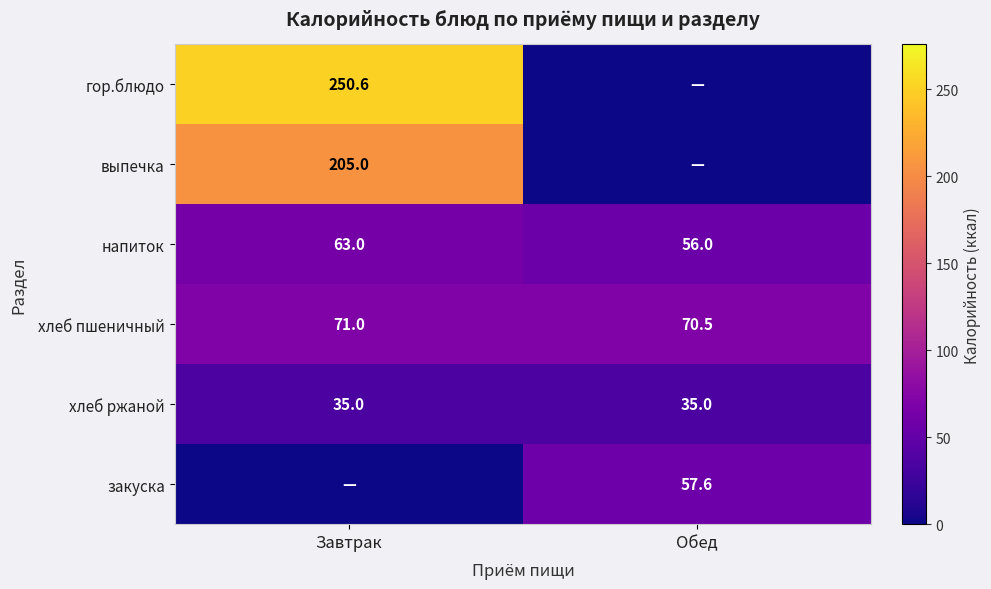

What is the lowest value of the хлеб пшеничный series?

70.5